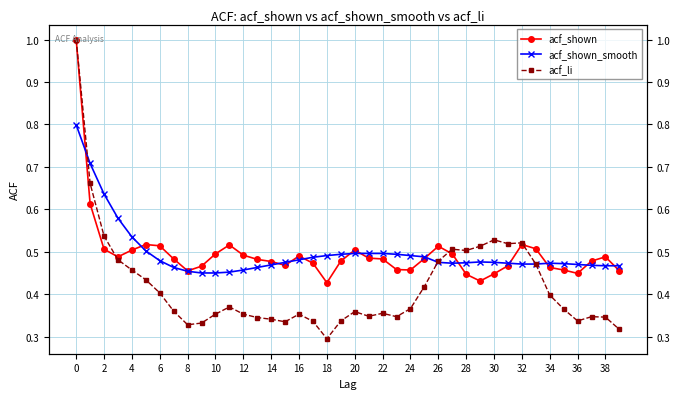

Is it true that acf_li equals 0.1 at 30?

False